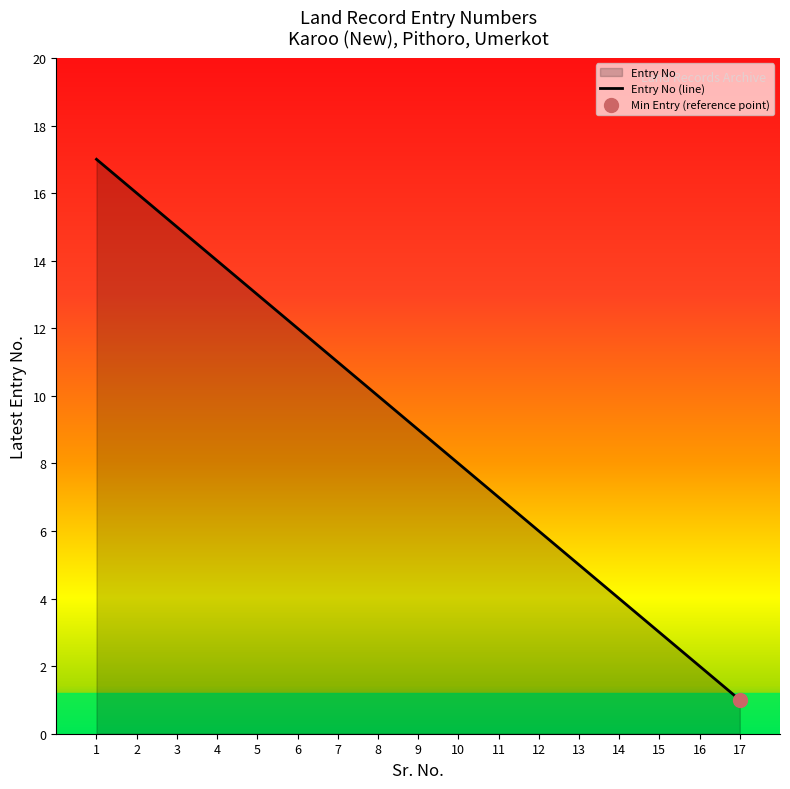

Between 16 and 6, which is larger?

6